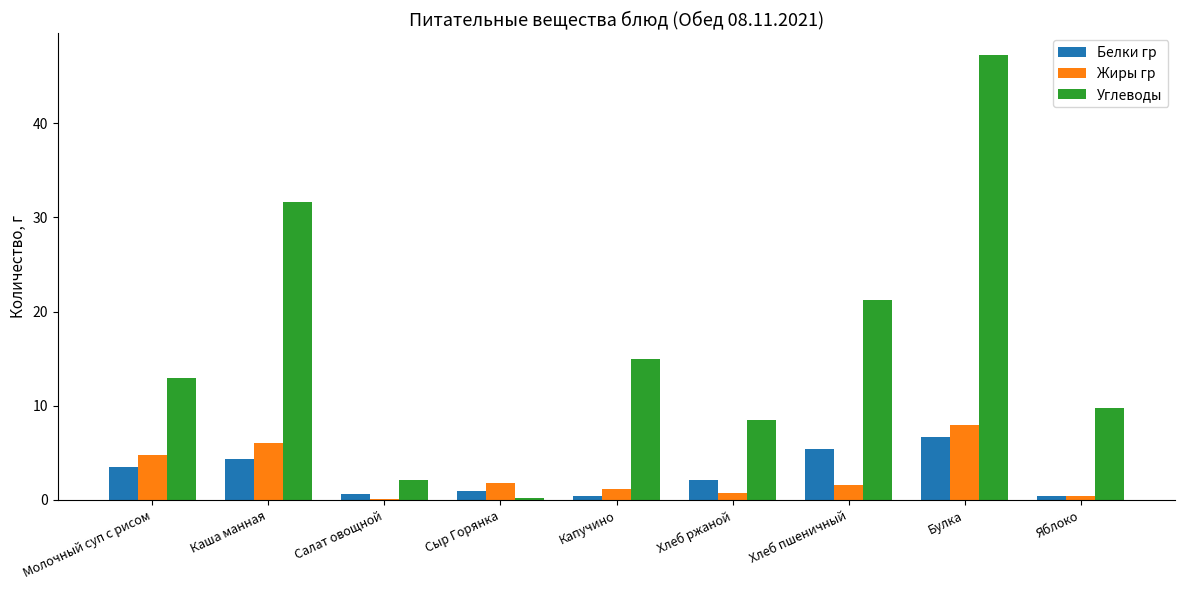

Which series changed the most between Салат овощной and Булка?

Углеводы